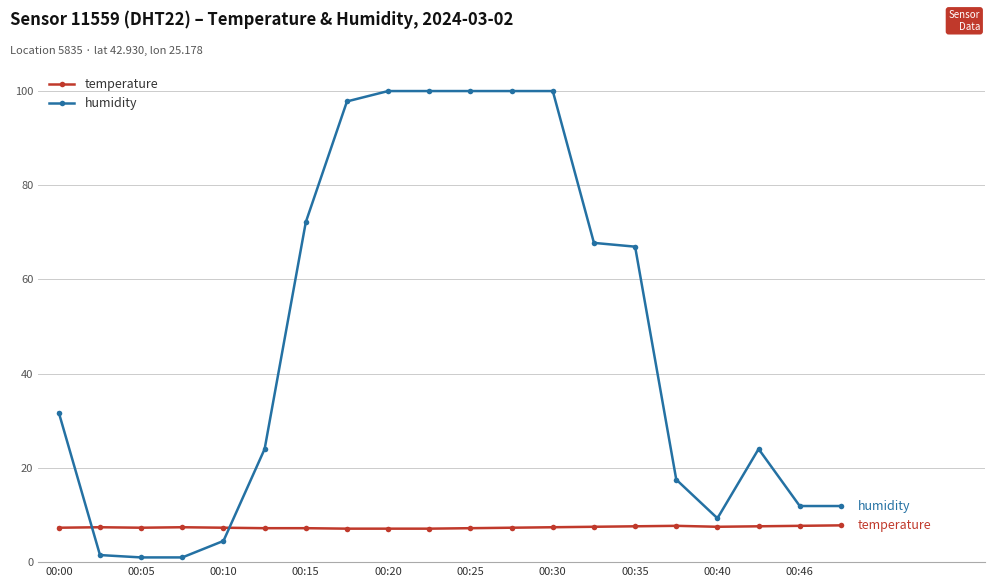

True or false: temperature and humidity cross at least once.

True